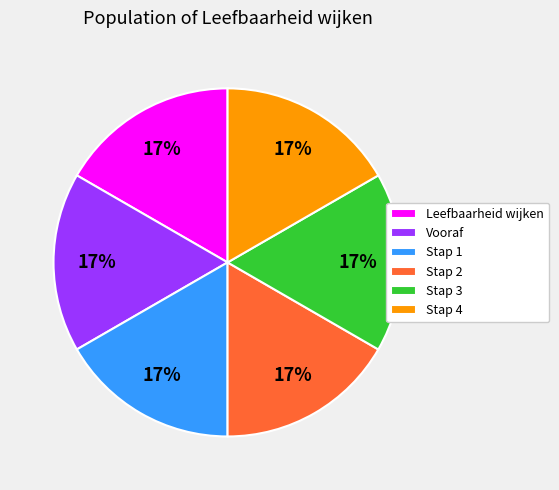

Does Leefbaarheid wijken represent more than half of the total?

No